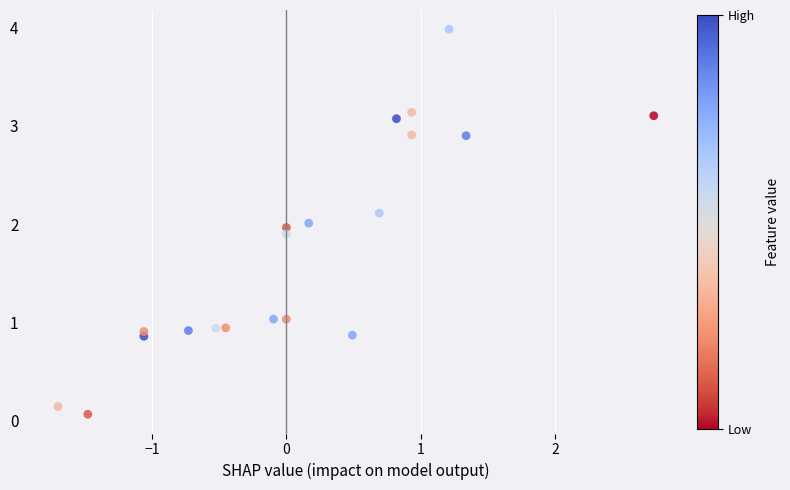

What is the range of X values (max minus min)?

4.4